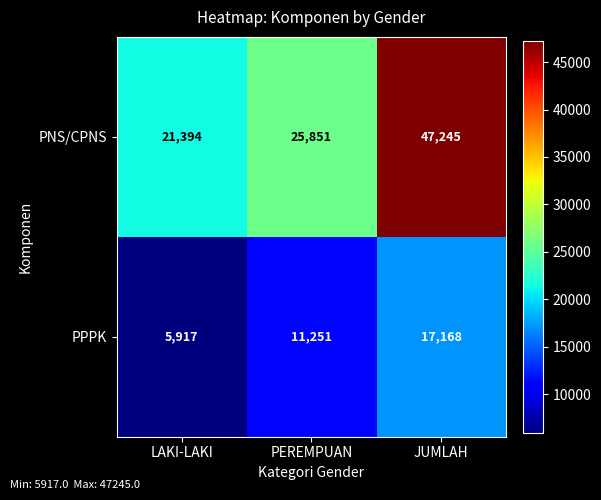

What is the maximum value shown in the chart?

47245